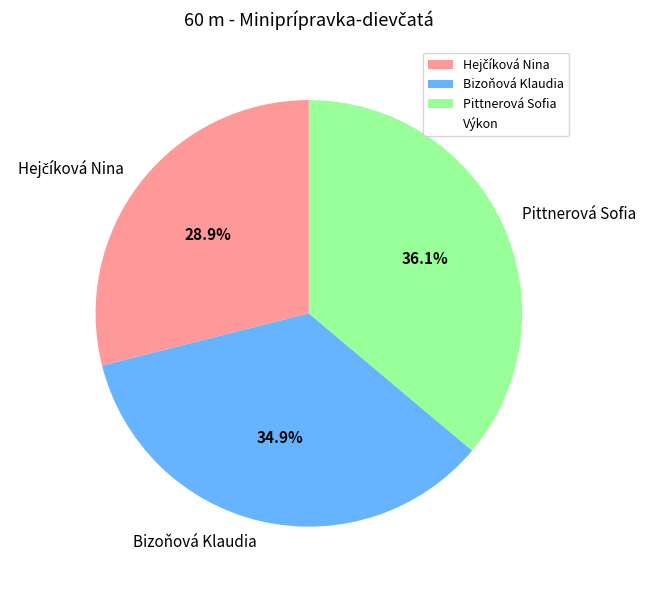

Is Pittnerová Sofia the majority of the pie?

No